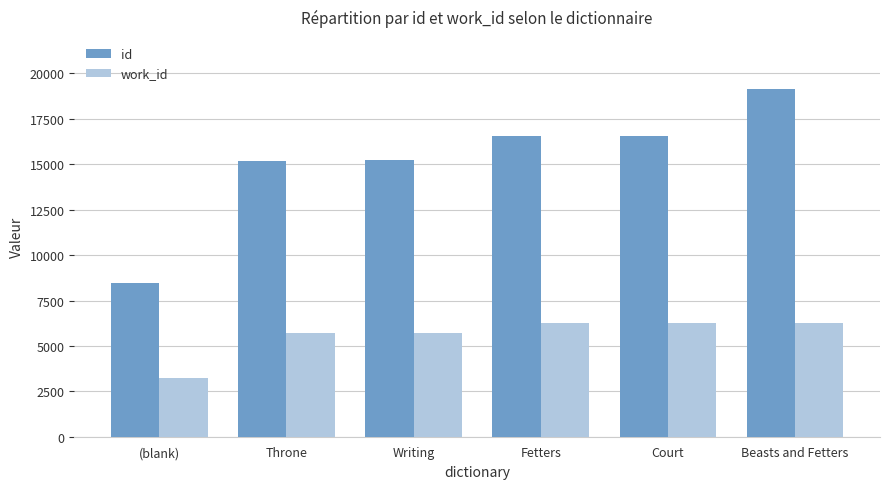

Which series has the largest total across all categories?

id